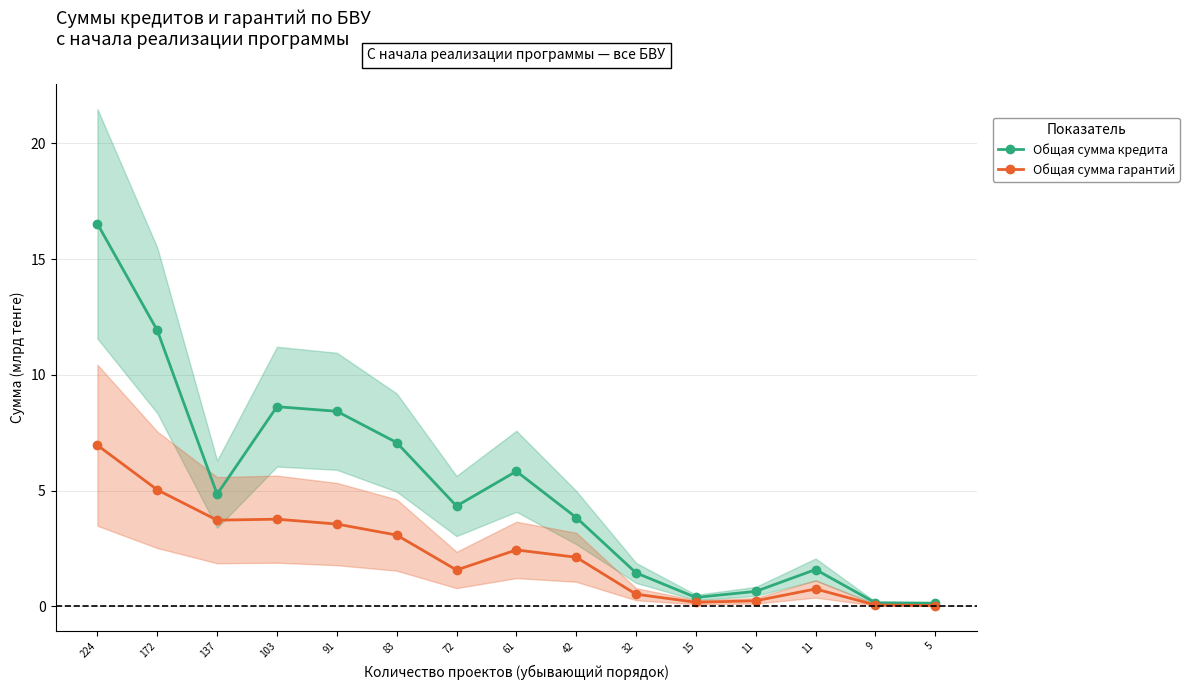

At which category is the sum across all series the highest?

224